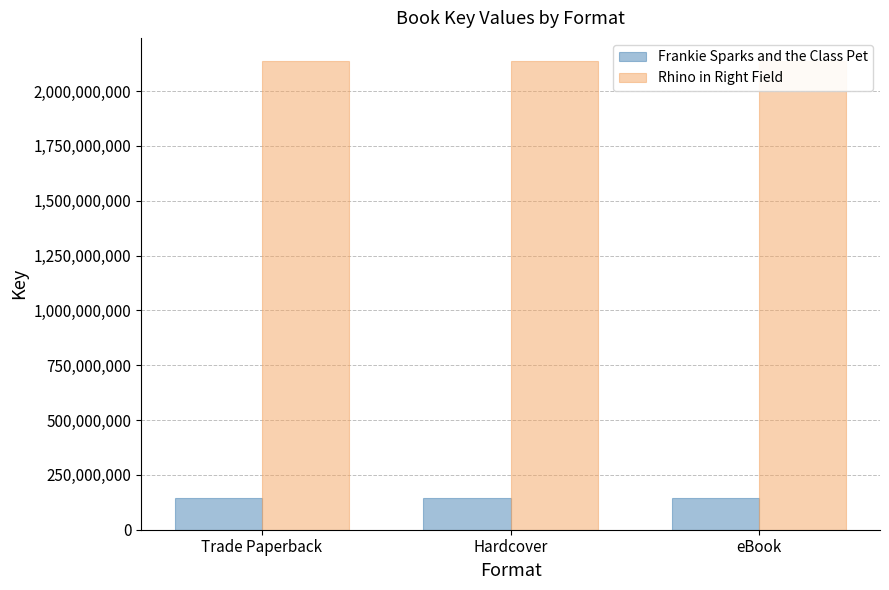

What are all the series names shown in the legend?

Frankie Sparks and the Class Pet, Rhino in Right Field